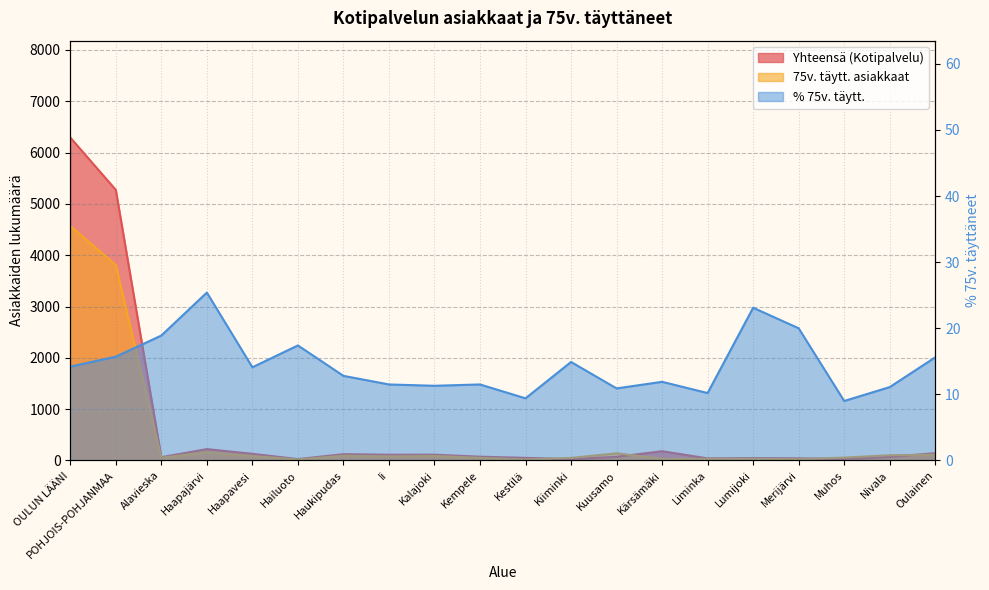

What is the label of the 17th point from the right?

Haapajärvi